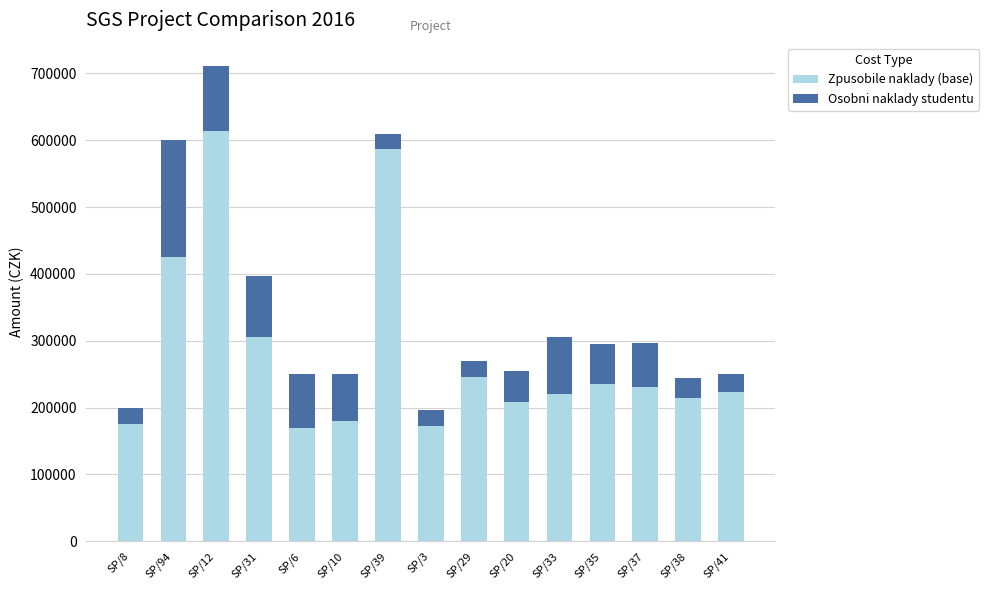

At which label is Zpusobile naklady (base) closest to 391774?

SP/94